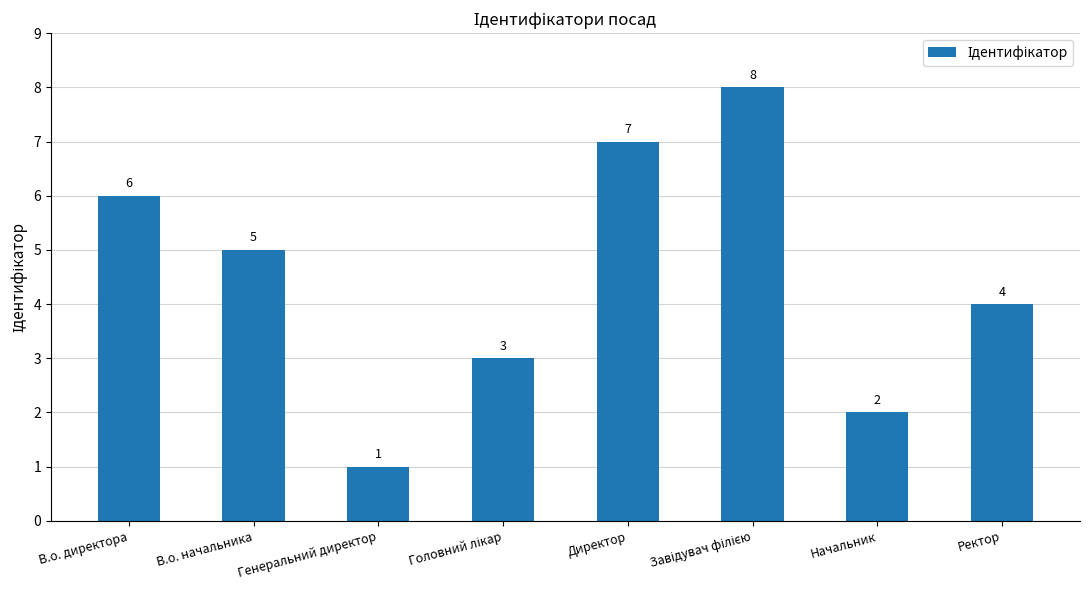

At which category does the chart reach its minimum across all series?

Генеральний директор